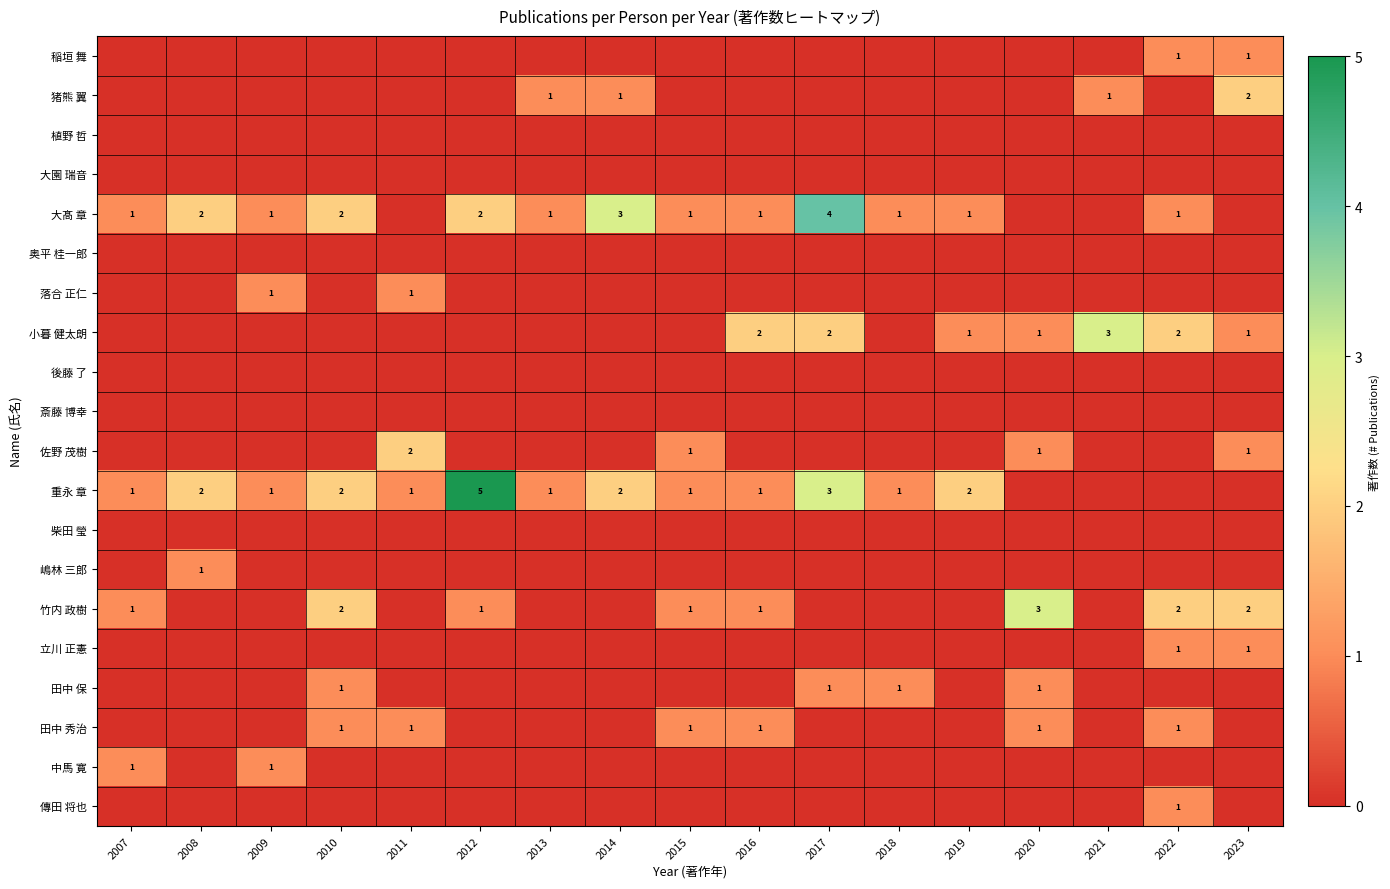

The 落合 正仁 series shows 0 at 2009. True or false?

False